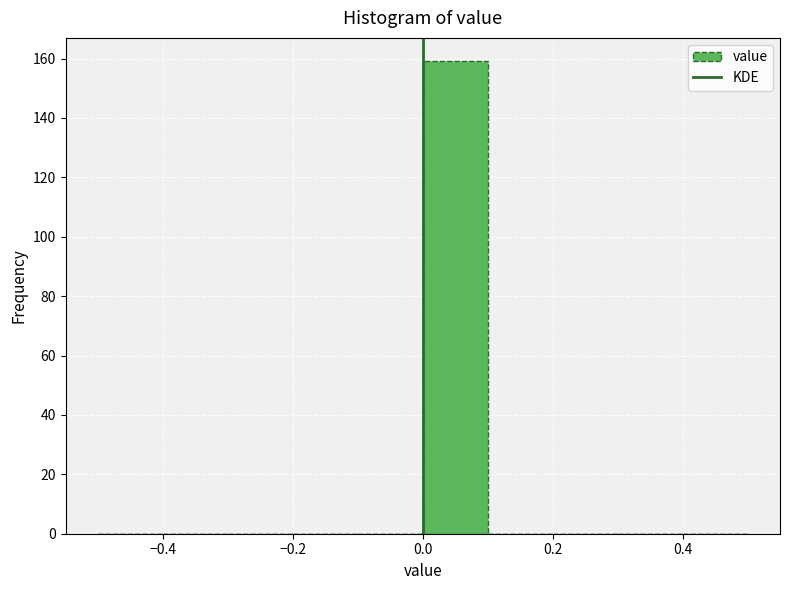

Reading left to right, transcribe this chart: for each bar, give the range it covers on the x-axis and its height. The values are not printed on the chart, so give them approximately, as read against the axis.

-0.5 to -0.4: 0
-0.4 to -0.3: 0
-0.3 to -0.2: 0
-0.2 to -0.1: 0
-0.1 to 0.0: 0
0.0 to 0.1: 160
0.1 to 0.2: 0
0.2 to 0.3: 0
0.3 to 0.4: 0
0.4 to 0.5: 0